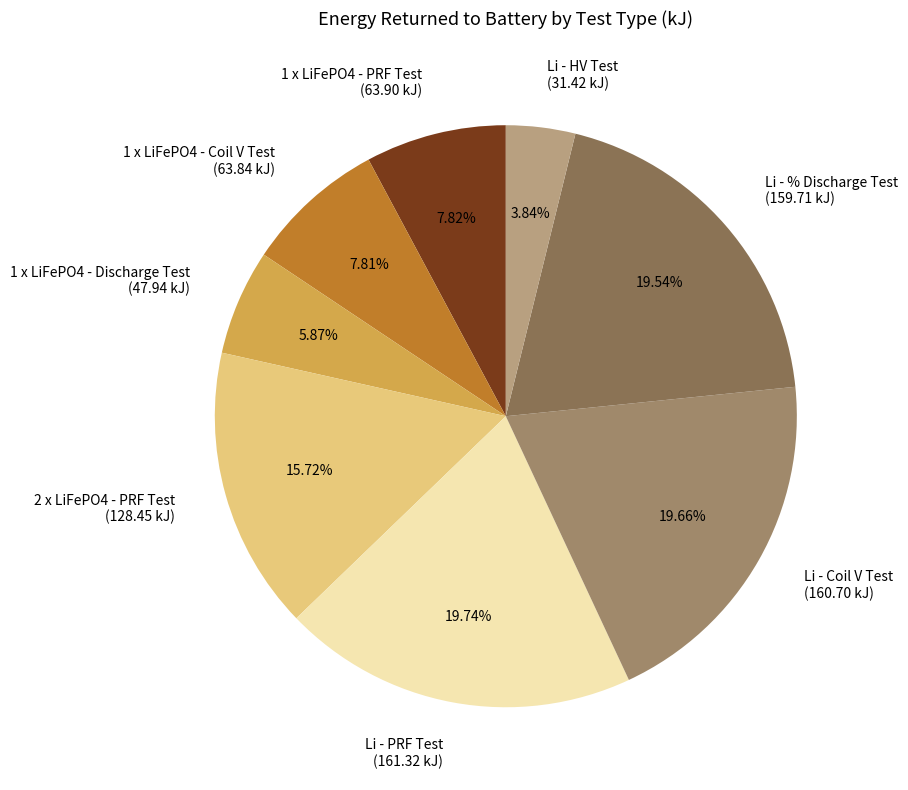

Approximately how many times larger is the value at Li - % Discharge Test (159.71 kJ) compared to 1 x LiFePO4 - Coil V Test (63.84 kJ)?

2.5